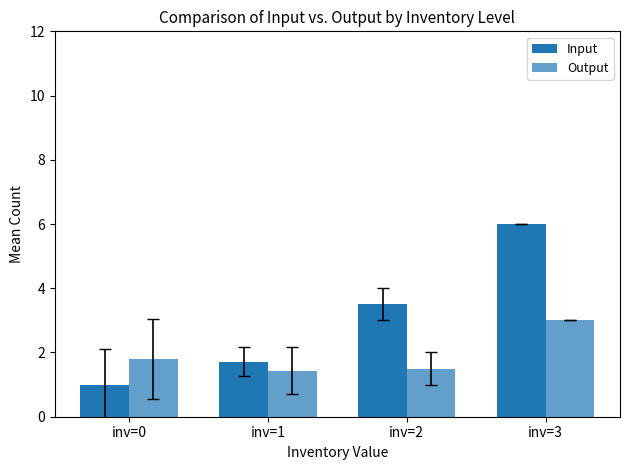

What is the difference between the Input values at inv=3 and inv=0?

5.0